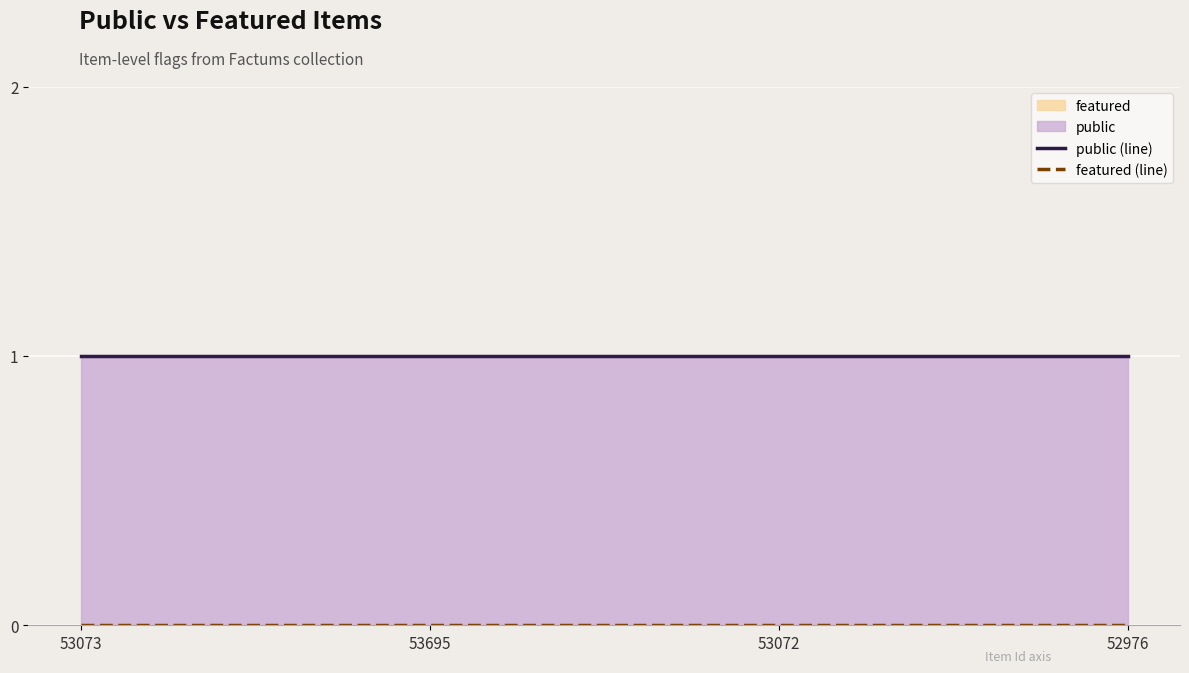

List the series in order of their overall mean, highest first.

public (line), featured (line)